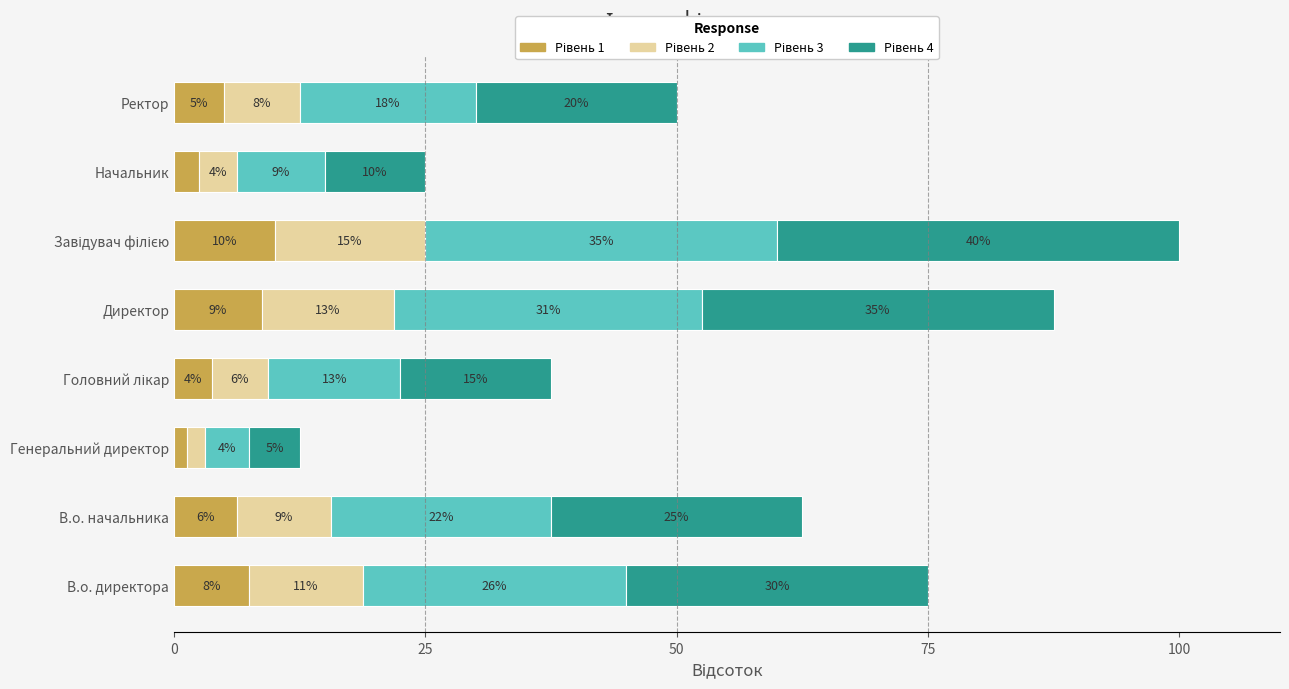

Reading left to right, extract all data points from this chart.

Рівень 1: 7.5	6.2	1.2	3.8	8.8	10.0	2.5	5.0
Рівень 2: 11.2	9.4	1.9	5.6	13.1	15.0	3.8	7.5
Рівень 3: 26.2	21.9	4.4	13.1	30.6	35.0	8.8	17.5
Рівень 4: 30.0	25.0	5.0	15.0	35.0	40.0	10.0	20.0